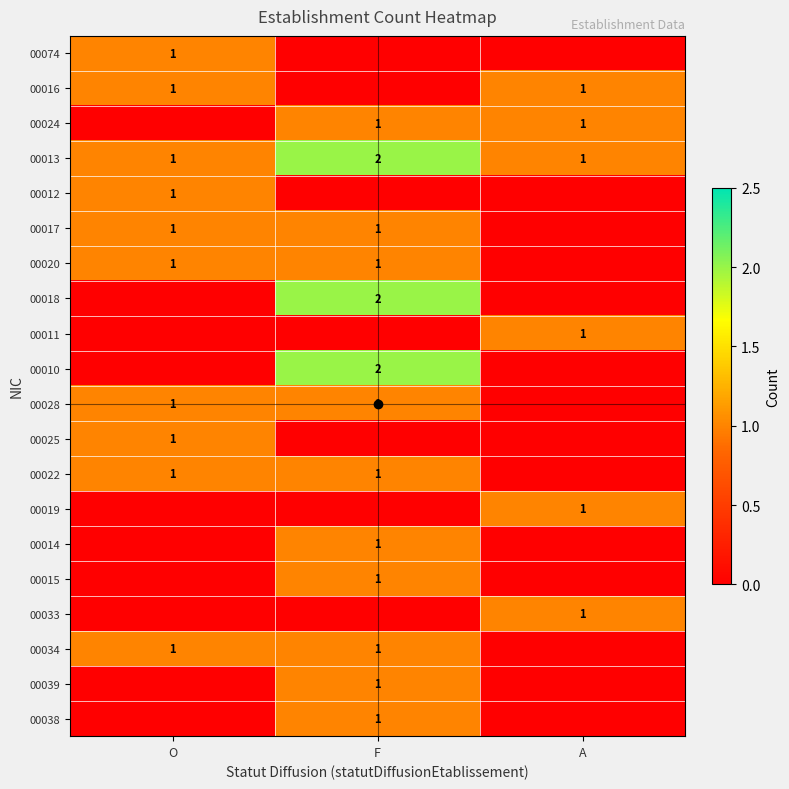

Which category has the lowest value in the 00011 series?

O